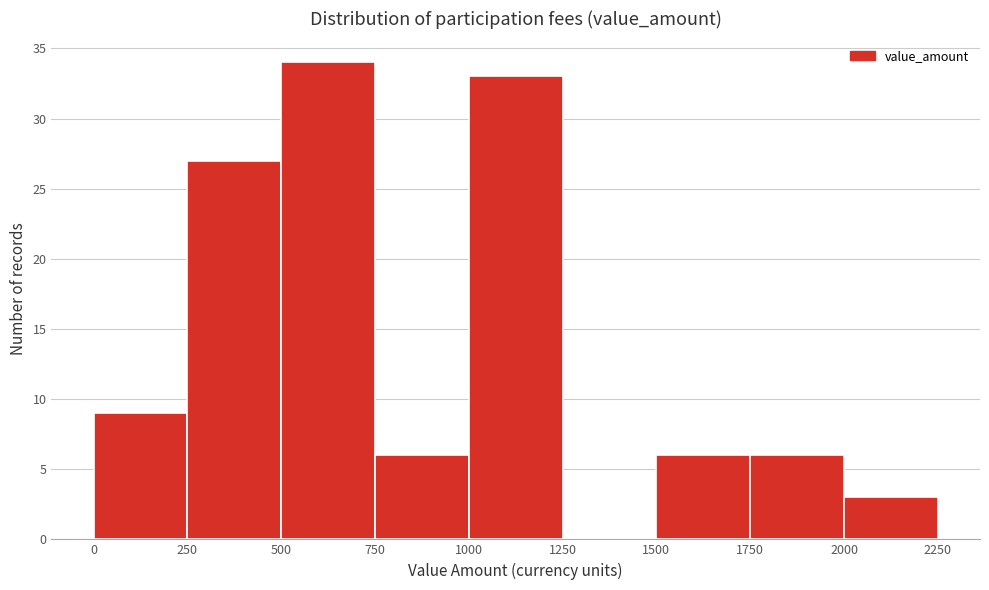

What is the height of the bar covering 0 to 250 on the x-axis? The values are not printed on the chart, so give them approximately, as read against the axis.

9